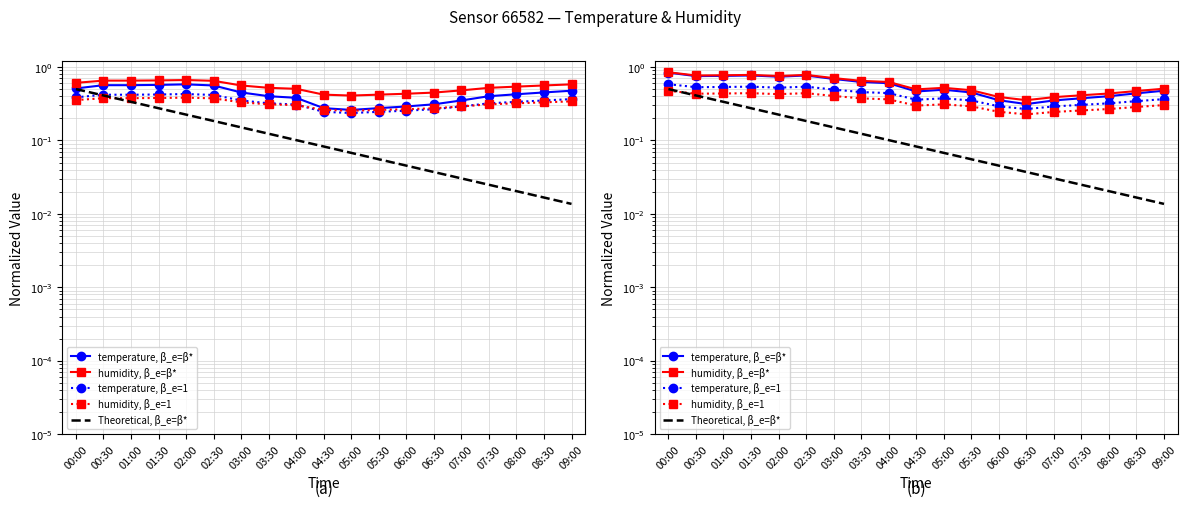

Does the chart have visible grid lines?

Yes